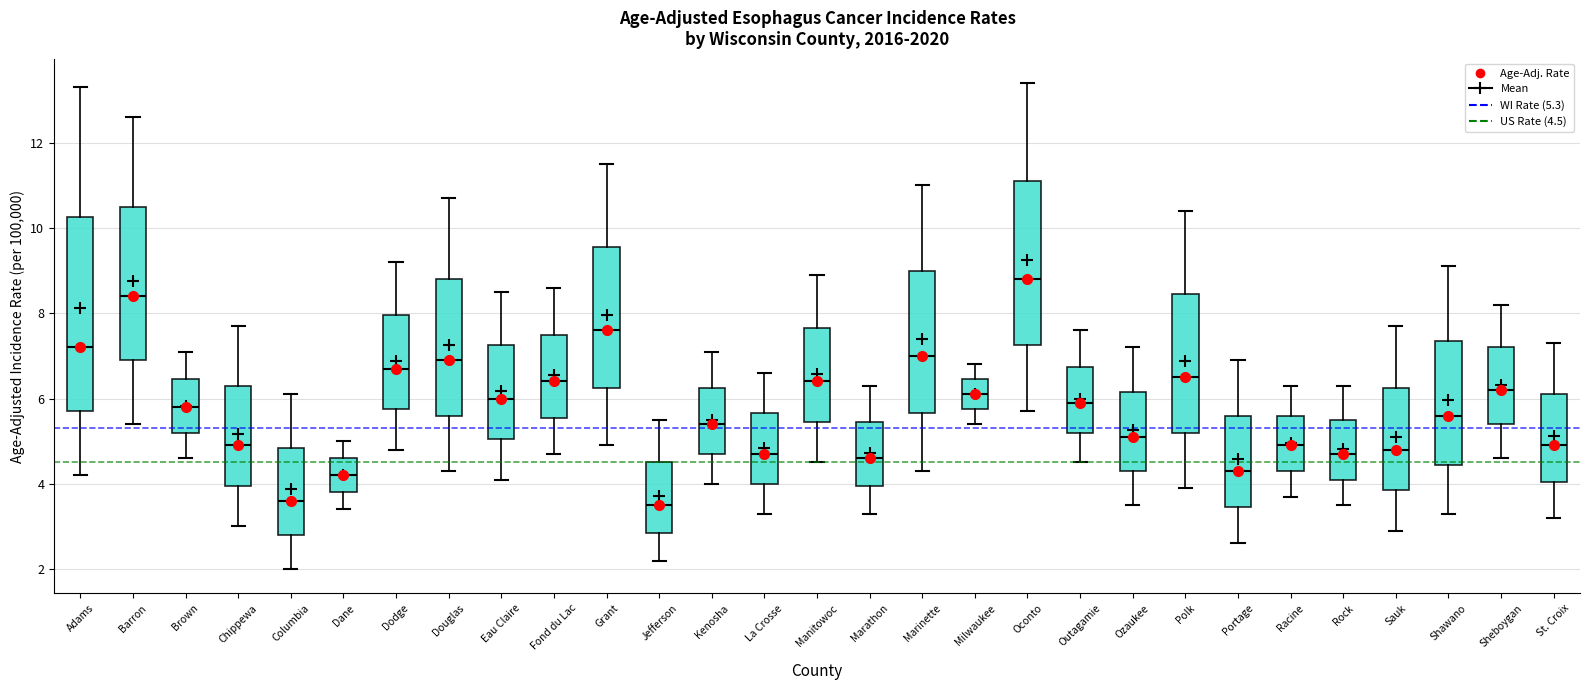

Where does the median line of the box for Sauk sit on the y-axis? The values are not printed on the chart, so give them approximately, as read against the axis.

4.8